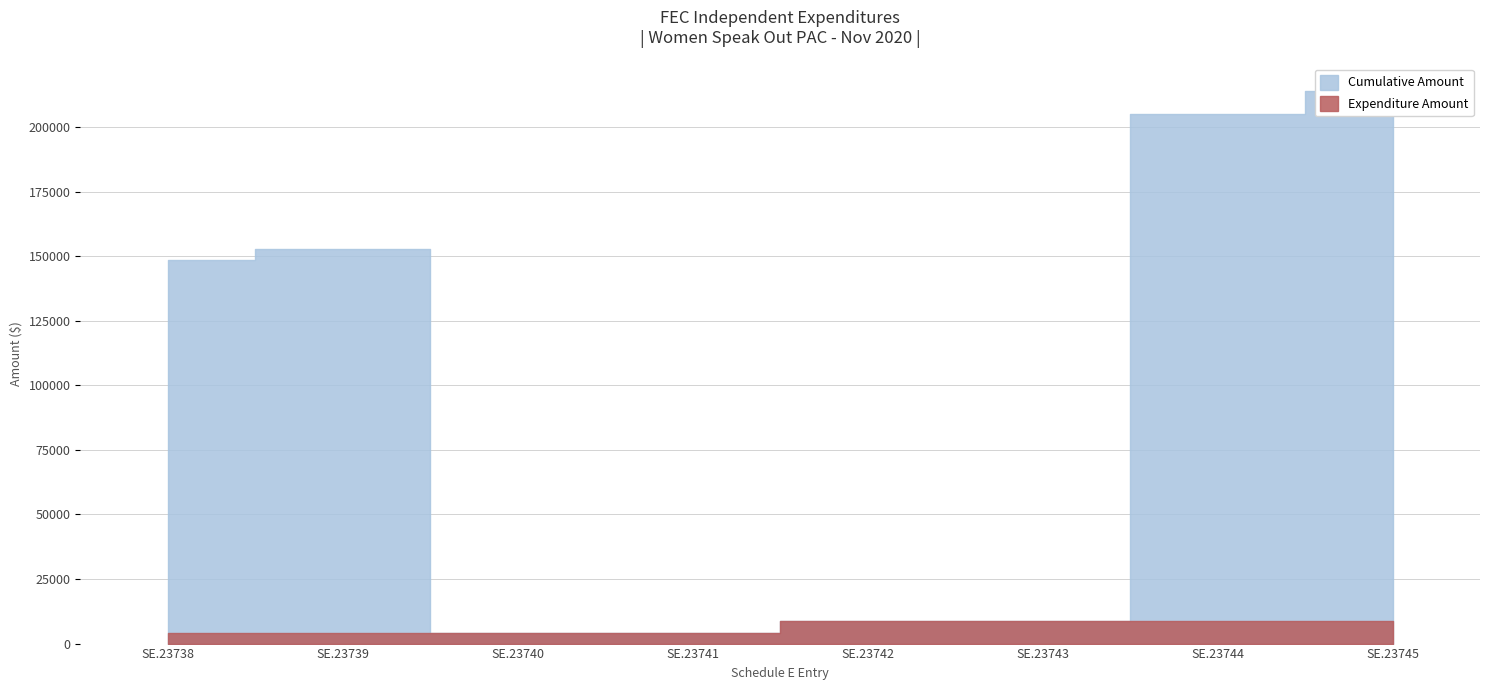

How many lines are shown in the chart?

2